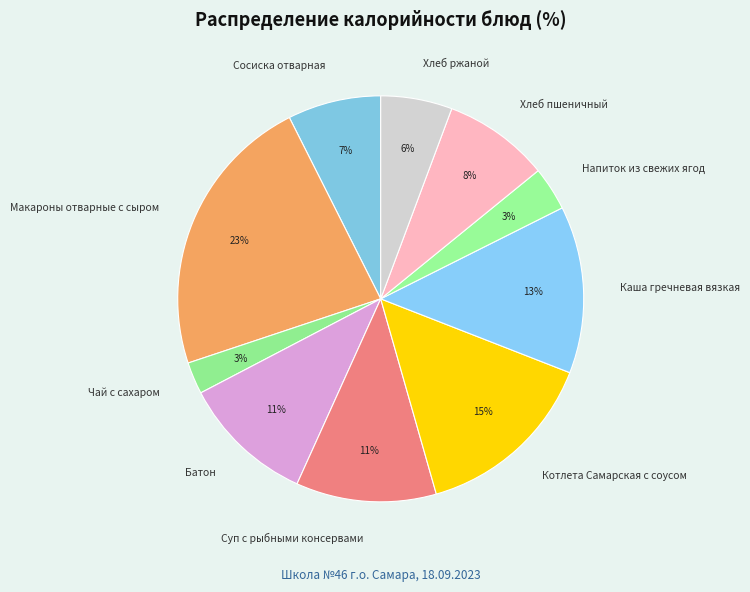

Combined, do Макароны отварные с сыром and Хлеб пшеничный account for over 50%?

No